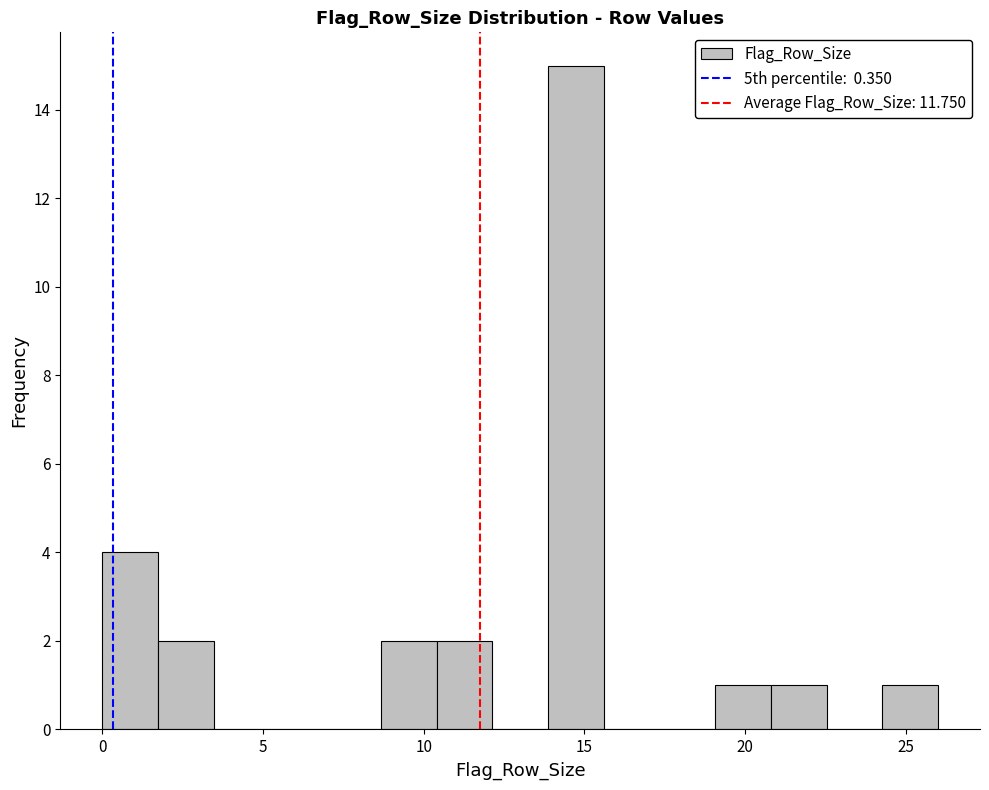

Around what value on the x-axis is the tallest bar? Give the approximate position of its centre, as read against the axis.

14.5